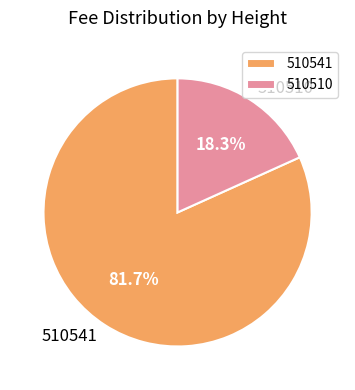

What percentage is the 510510 slice, to the nearest percent?

18%